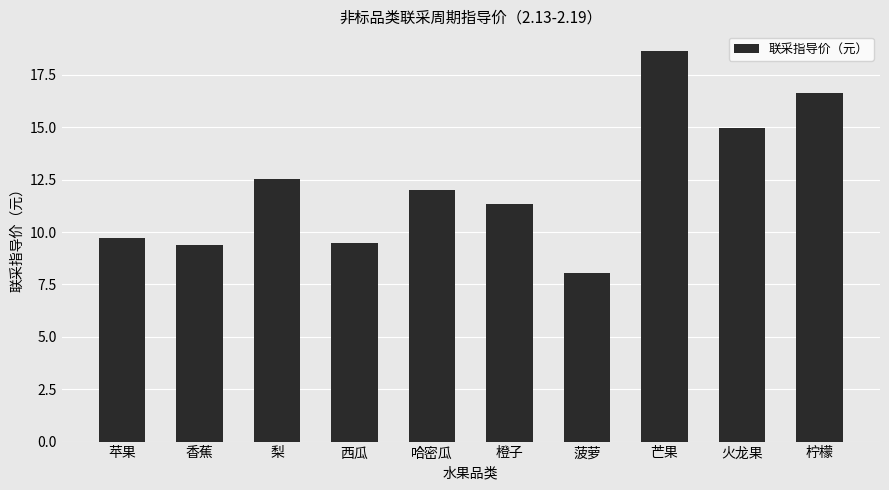

What is the ratio of the value at 苹果 to the value at 芒果?

0.5